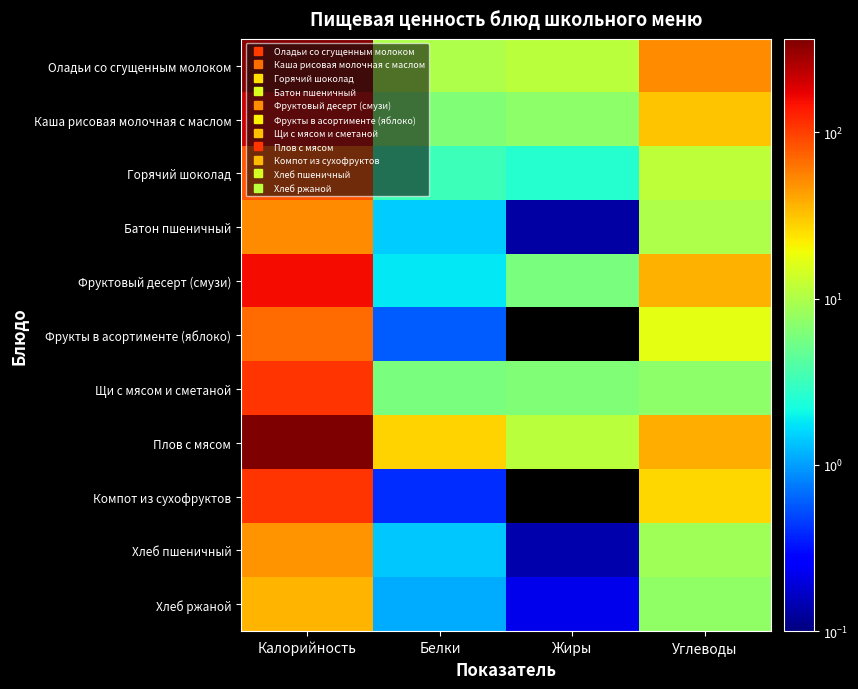

Reading left to right, transcribe all the data shown in this chart.

Оладьи со сгущенным молоком: Калорийность=345.3	Белки=9.8	Жиры=11.3	Углеводы=50.9
Каша рисовая молочная с маслом: Калорийность=215.2	Белки=6.3	Жиры=7.2	Углеводы=31.6
Горячий шоколад: Калорийность=83.4	Белки=3.3	Жиры=2.6	Углеводы=11.8
Батон пшеничный: Калорийность=50.4	Белки=1.4	Жиры=0.1	Углеводы=9.8
Фруктовый десерт (смузи): Калорийность=157.2	Белки=1.8	Жиры=6.0	Углеводы=37.5
Фрукты в асортименте (яблоко): Калорийность=69.0	Белки=0.6	Жиры=0.0	Углеводы=16.9
Щи с мясом и сметаной: Калорийность=109.7	Белки=6.0	Жиры=6.3	Углеводы=7.1
Плов с мясом: Калорийность=365.2	Белки=27.8	Жиры=11.2	Углеводы=38.0
Компот из сухофруктов: Калорийность=110.0	Белки=0.4	Жиры=0.0	Углеводы=27.0
Хлеб пшеничный: Калорийность=48.0	Белки=1.4	Жиры=0.1	Углеводы=8.8
Хлеб ржаной: Калорийность=36.3	Белки=1.1	Жиры=0.2	Углеводы=7.4